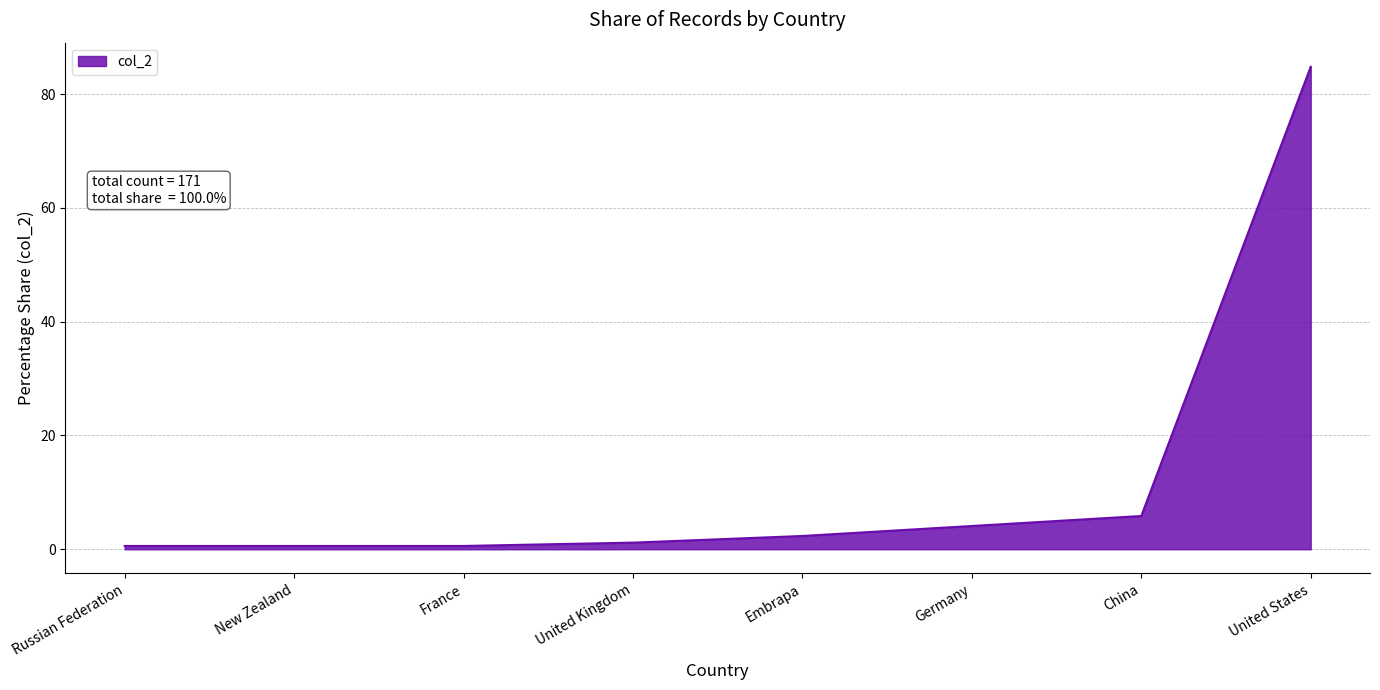

How many lines are shown in the chart?

1